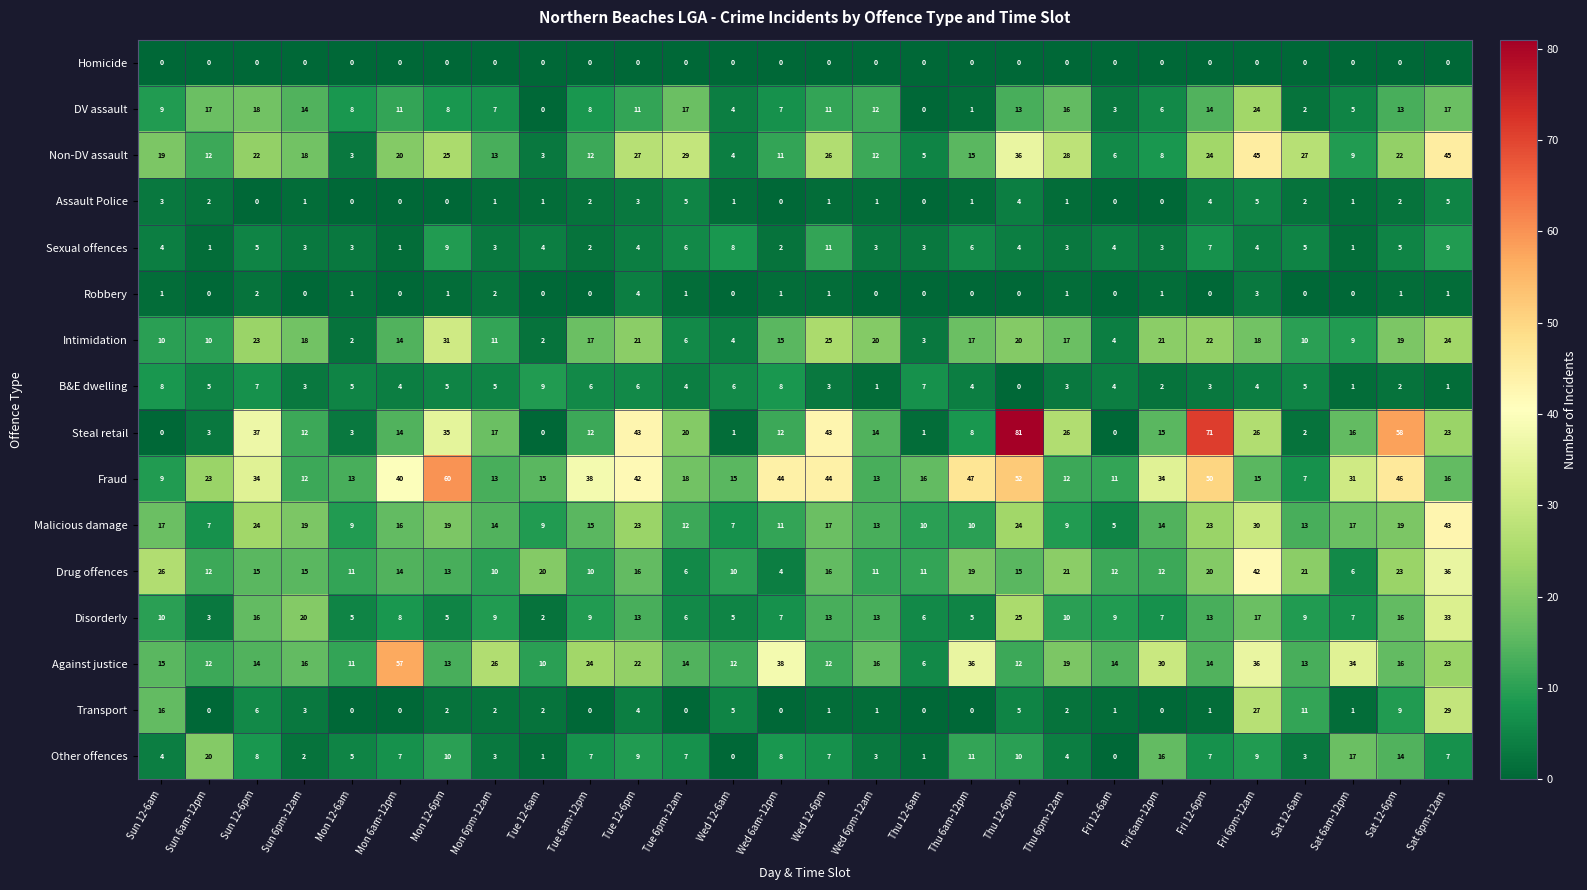

The value of Assault Police at Sun 12-6pm is 0. True or false?

True